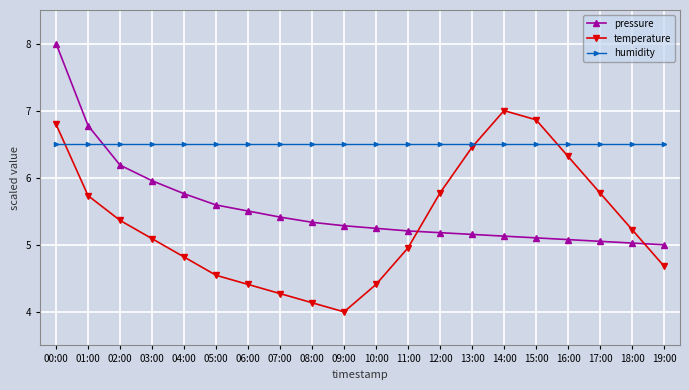

List the series in order of their overall mean, lowest first.

temperature, pressure, humidity